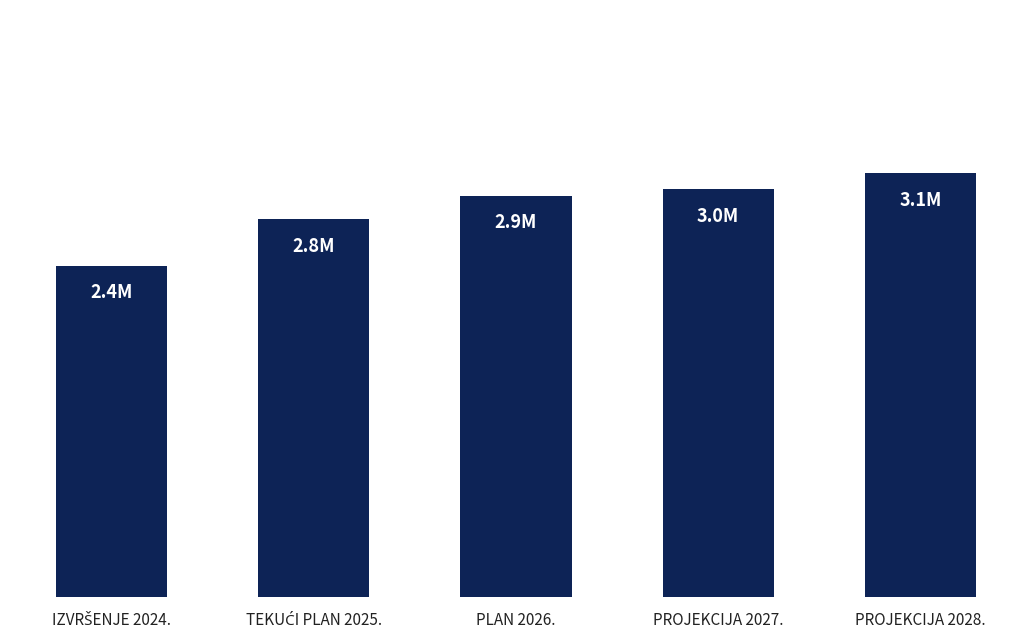

What is the difference between the second highest and minimum values?

562506